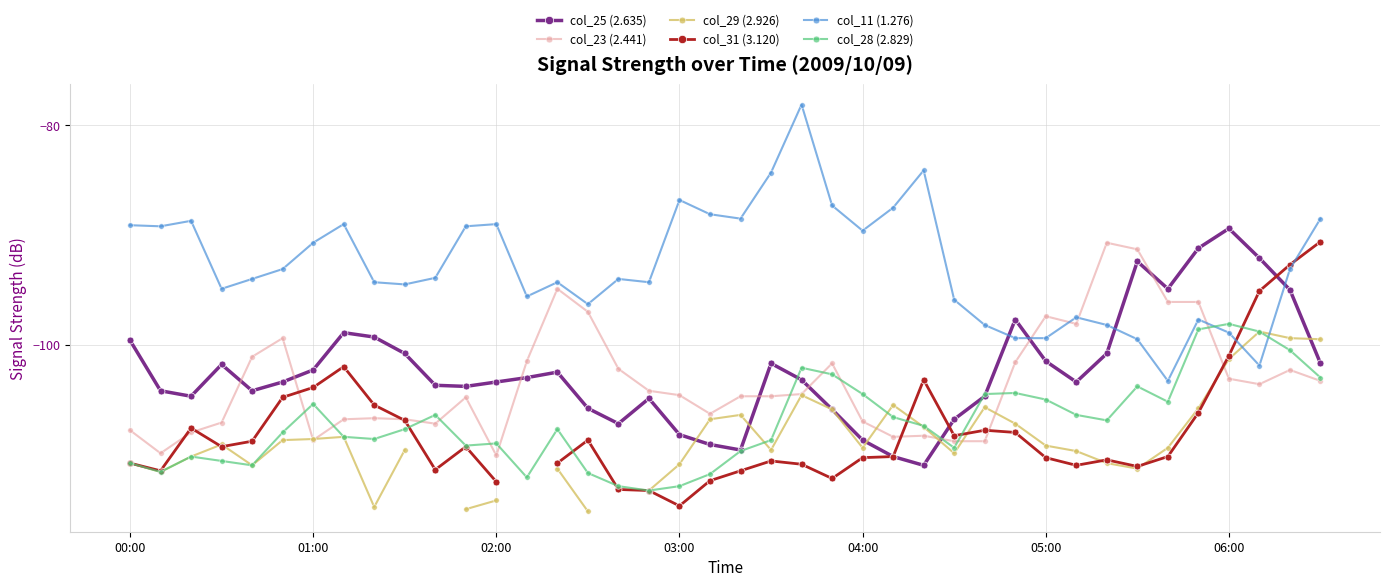

Which series ends up on top after the final intersection of col_31 (3.120) and col_11 (1.276)?

col_11 (1.276)